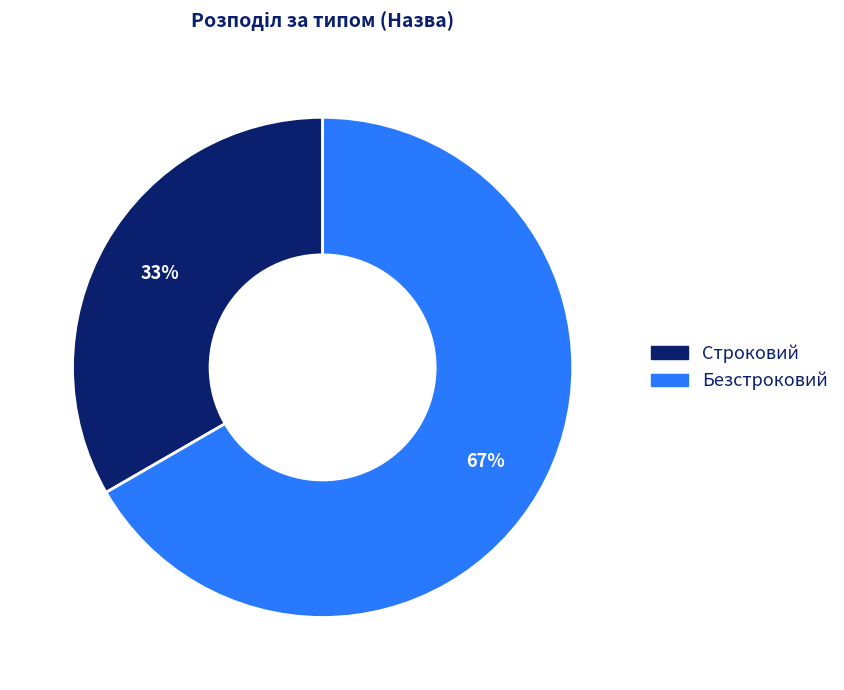

What percentage is the Строковий slice, to the nearest percent?

33%